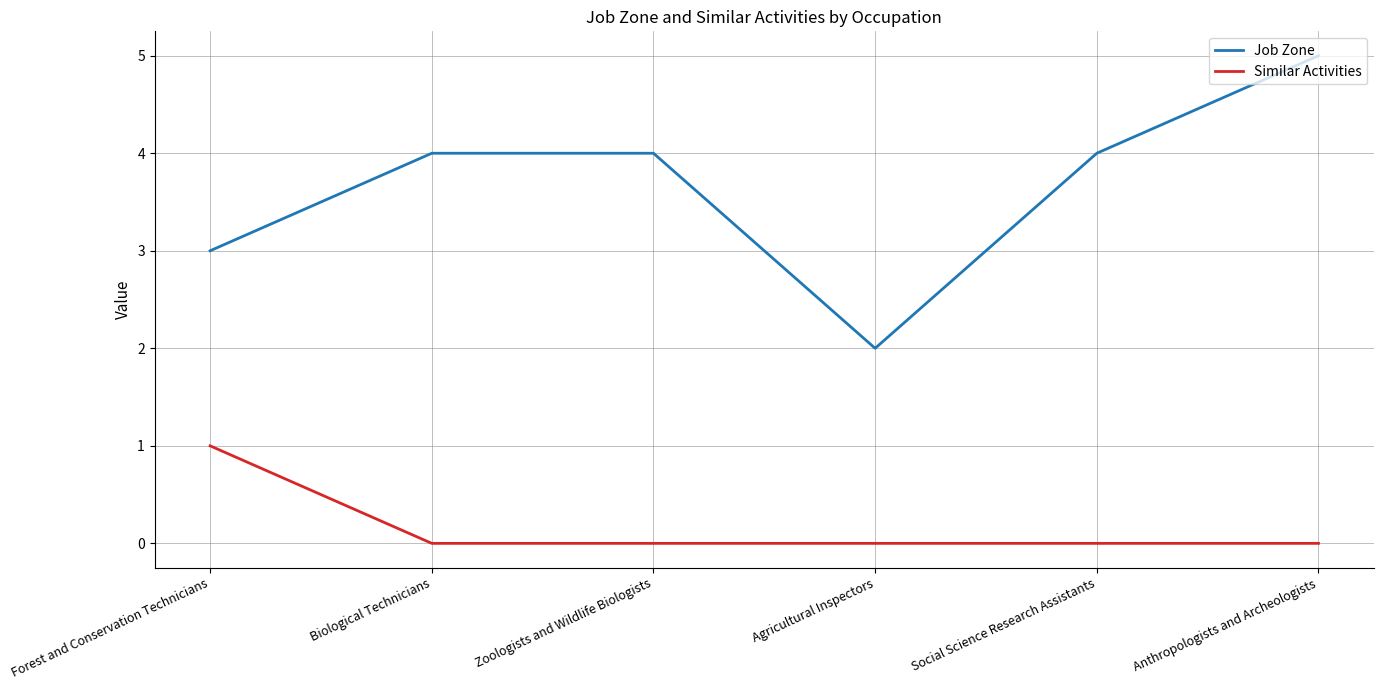

What position from the right is Agricultural Inspectors?

3